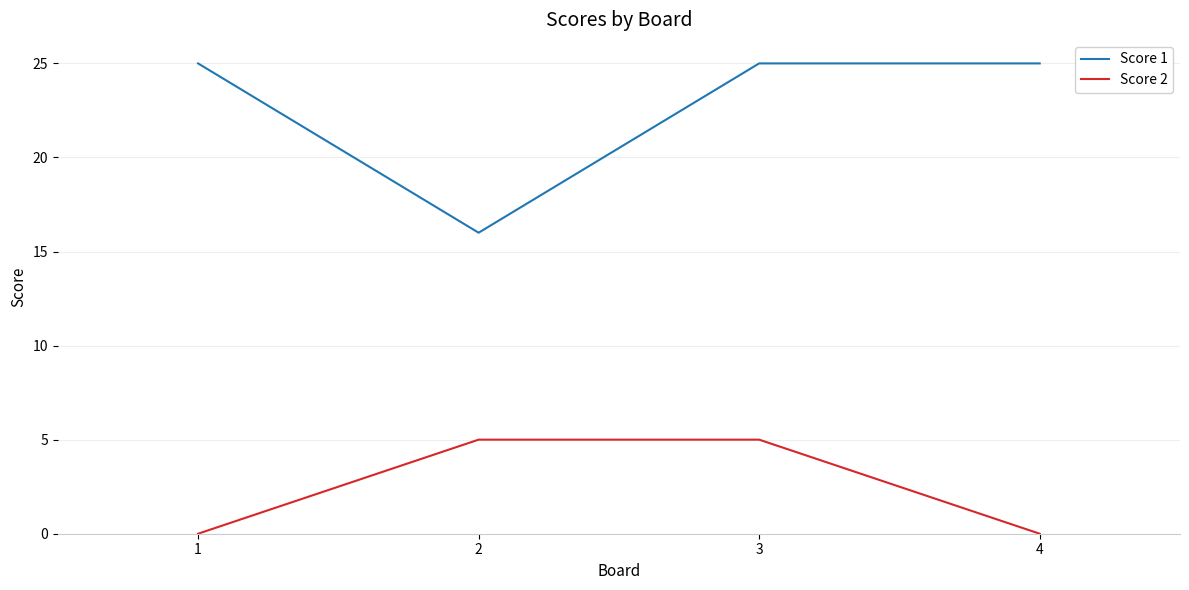

List the series in order of their peak value, lowest first.

Score 2, Score 1